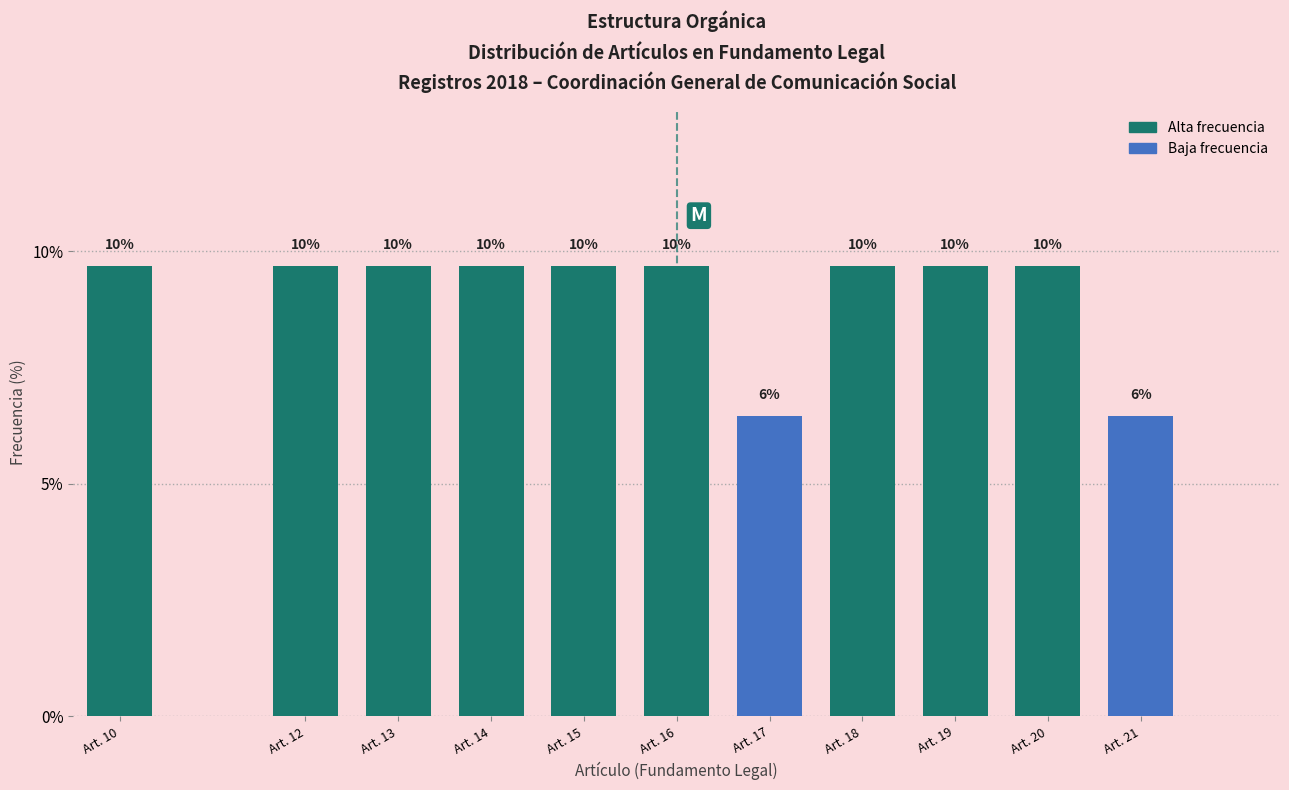

Are the bars horizontal?

No